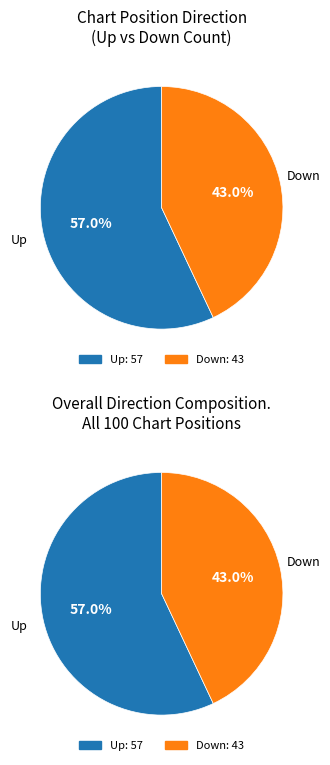

Do up and down together represent more than half of the pie?

Yes